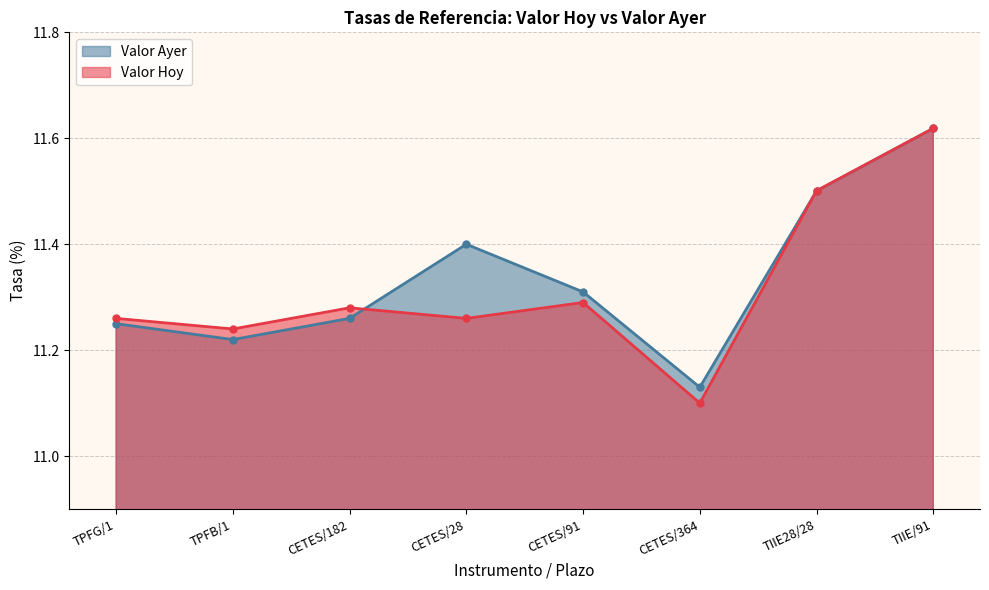

Rank the series by their average value, from highest to lowest.

Valor Ayer, Valor Hoy